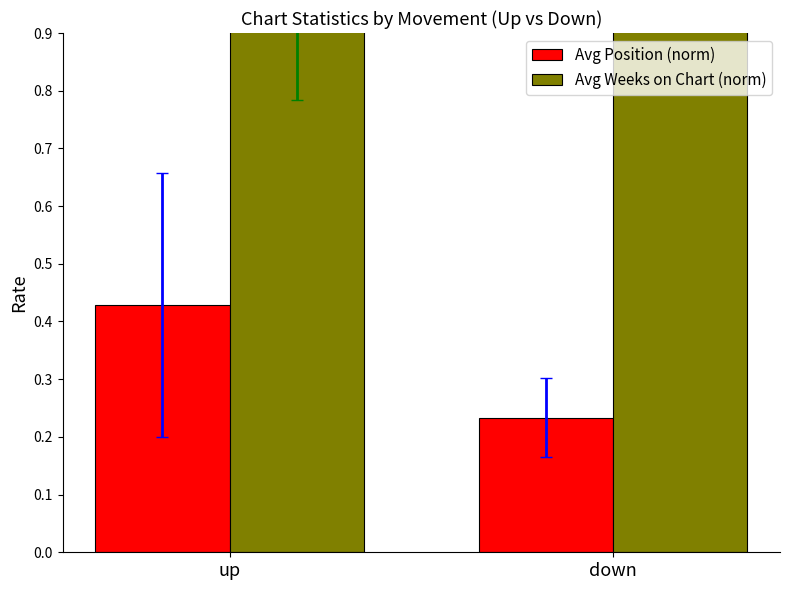

How many bars are there in each group?

2